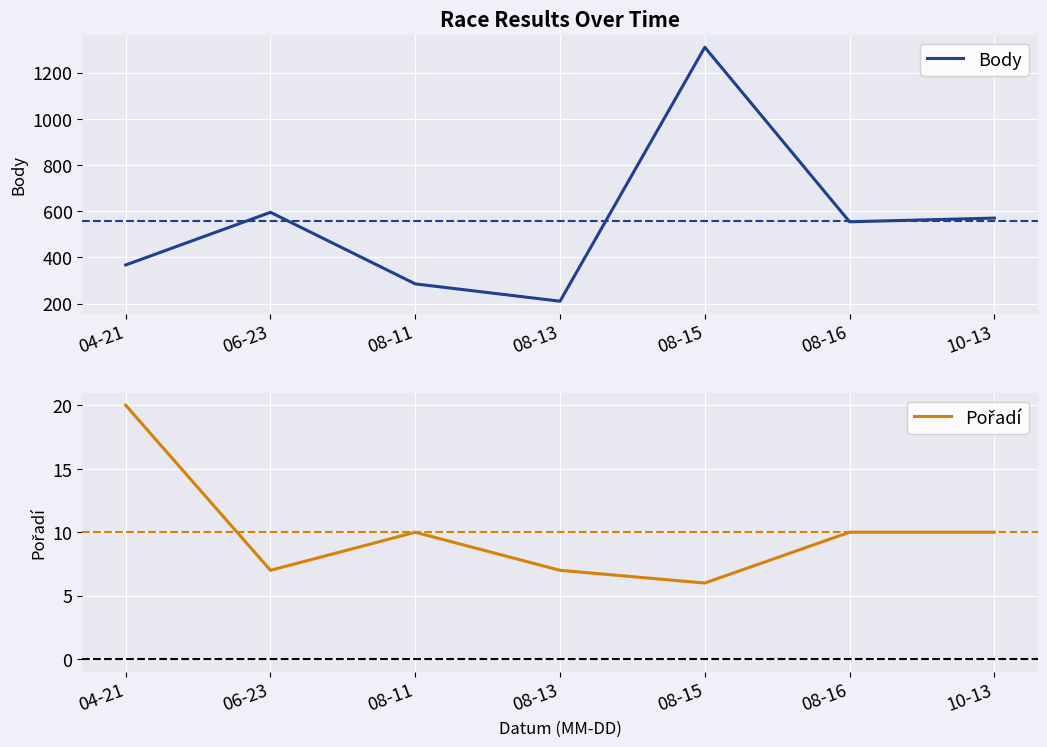

In Body, how many points are higher than both neighbors (excluding endpoints)?

2